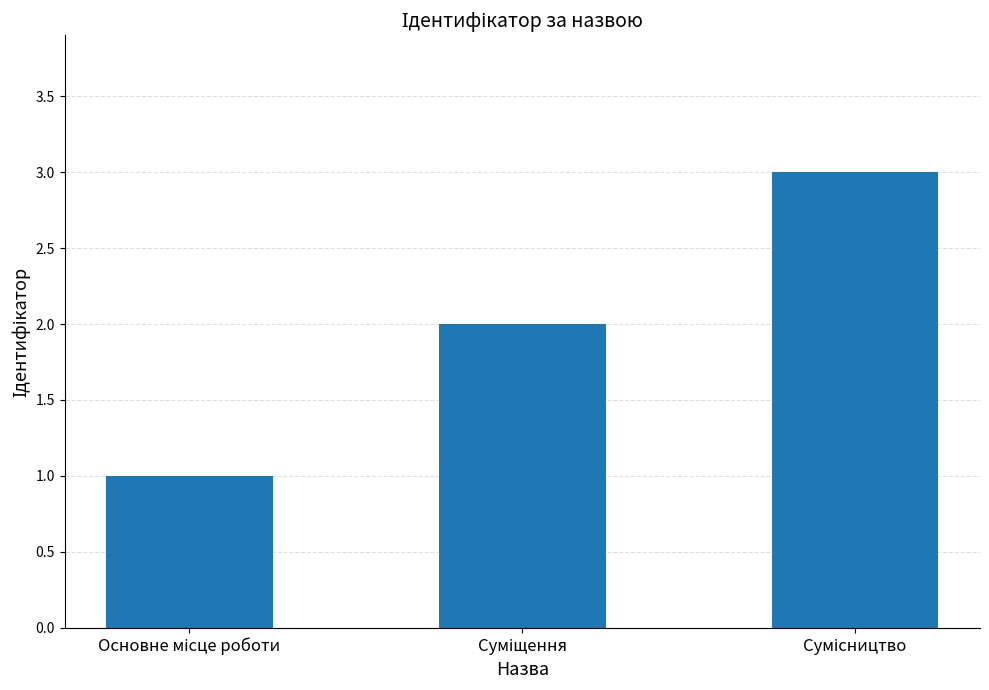

What is the maximum value shown in the chart?

3